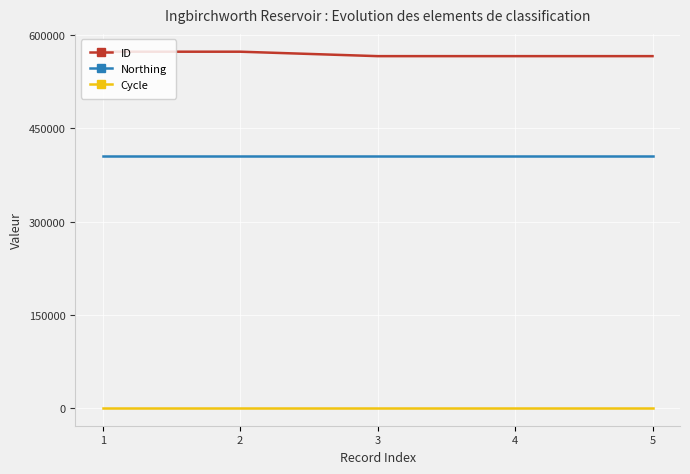

Which series has the largest total across all categories?

ID